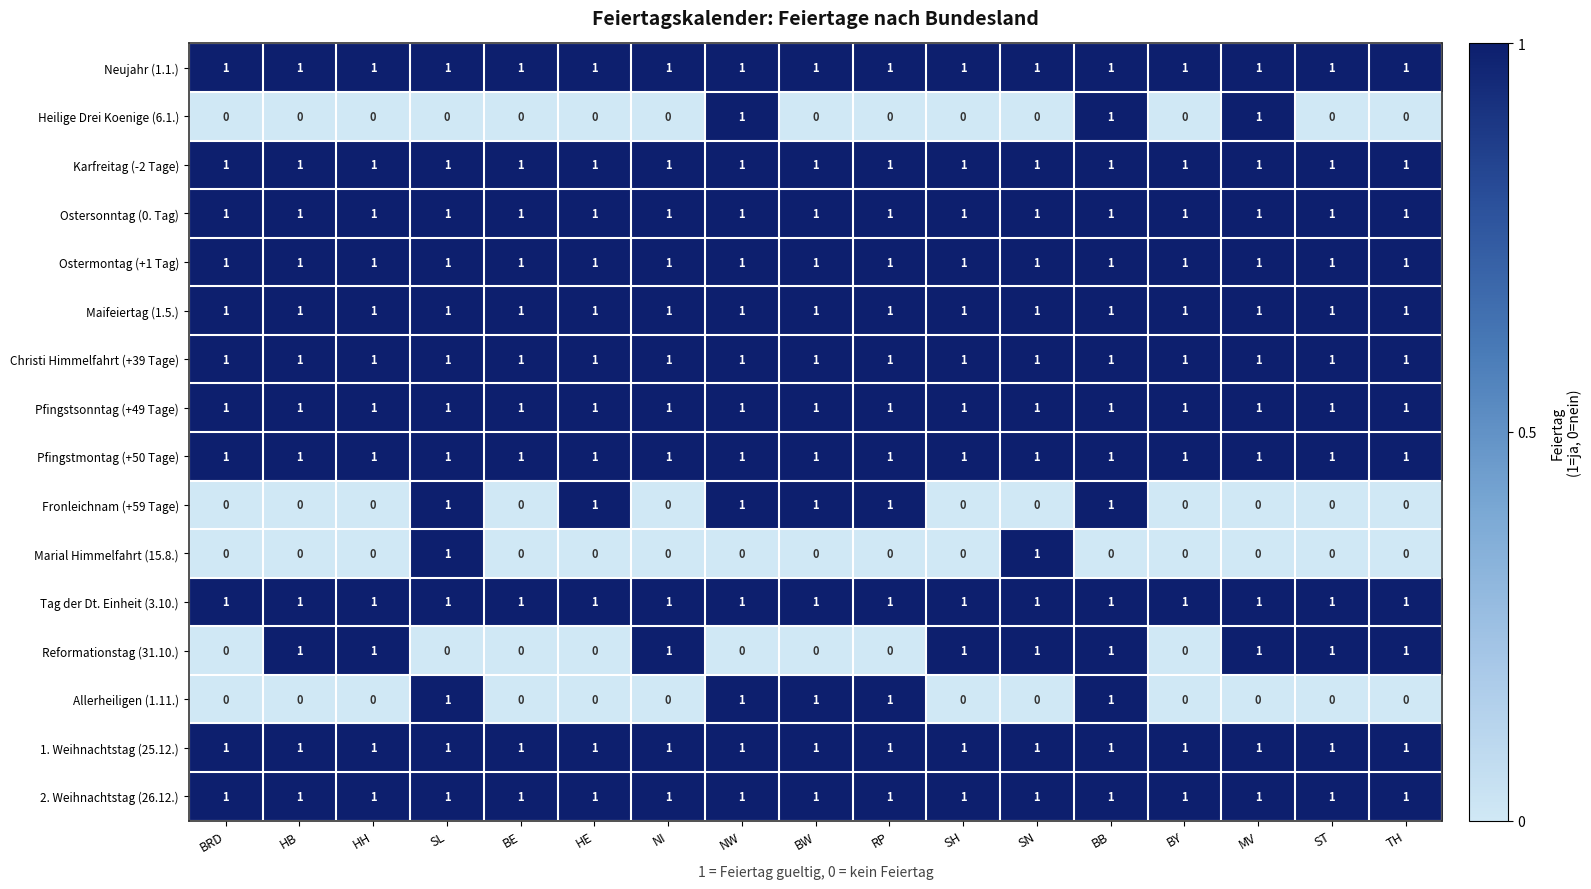

The Ostermontag (+1 Tag) series shows 1 at ST. True or false?

True